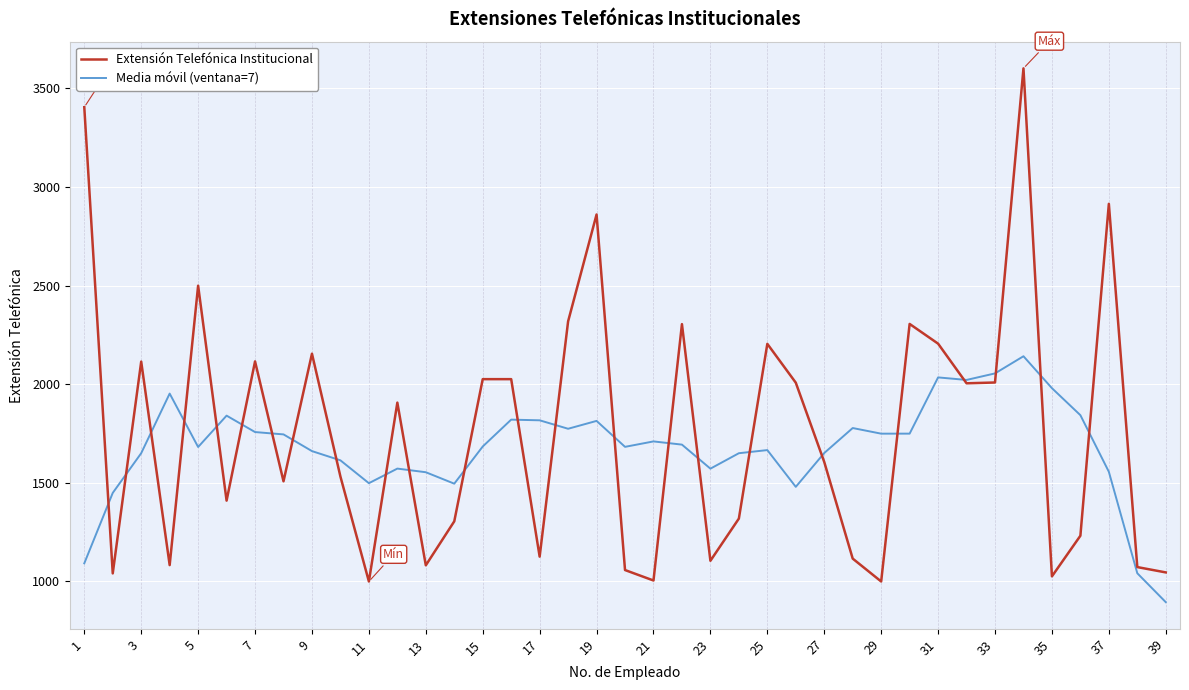

List the series in order of their peak value, lowest first.

Media móvil (ventana=7), Extensión Telefónica Institucional